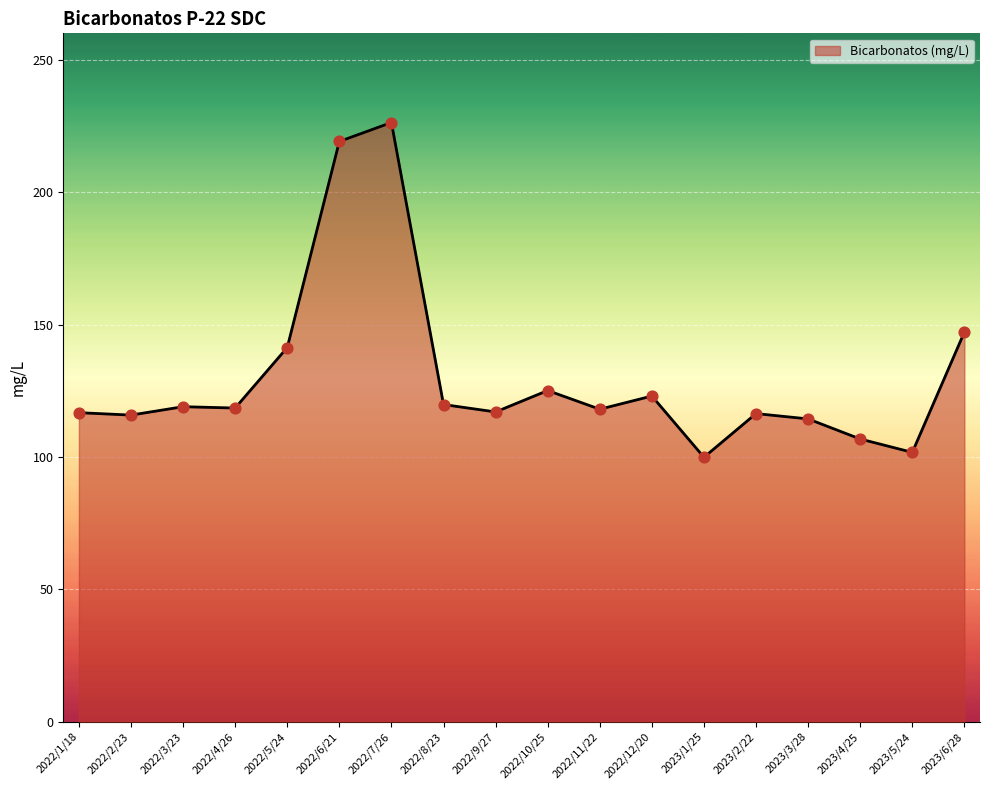

What is the ratio of the value at 2023/3/28 to the value at 2022/9/27?

1.0